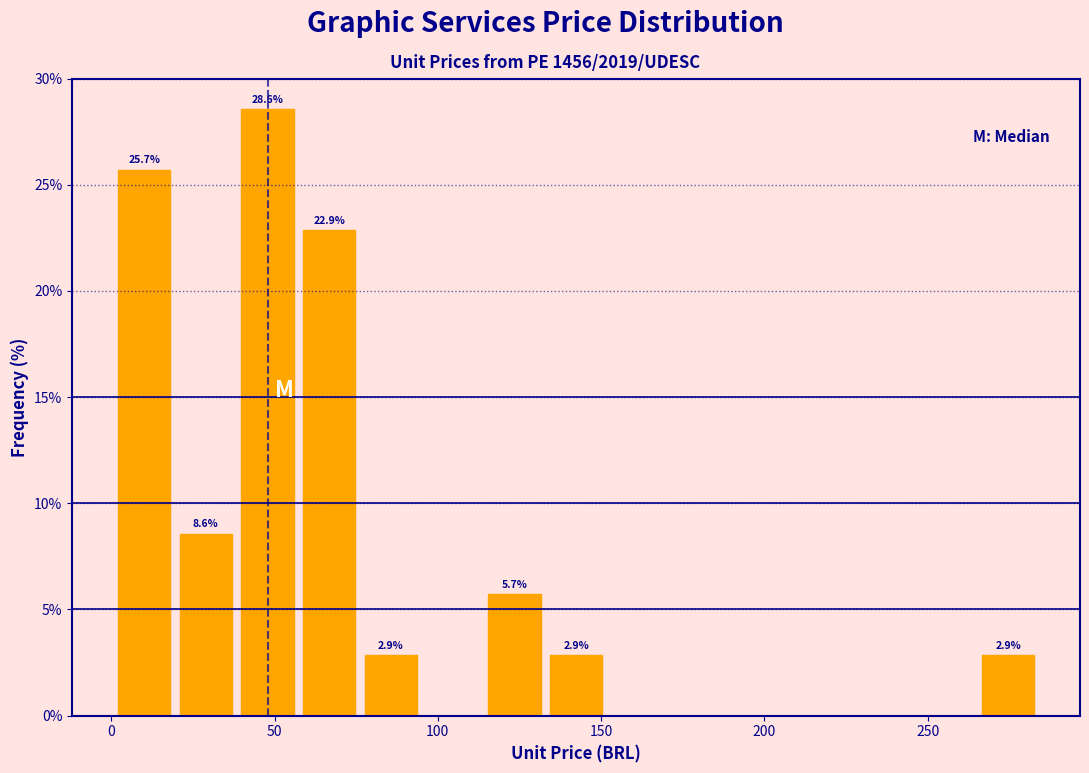

Read against the x-axis, roughly where is the centre of the tallest bar?

50